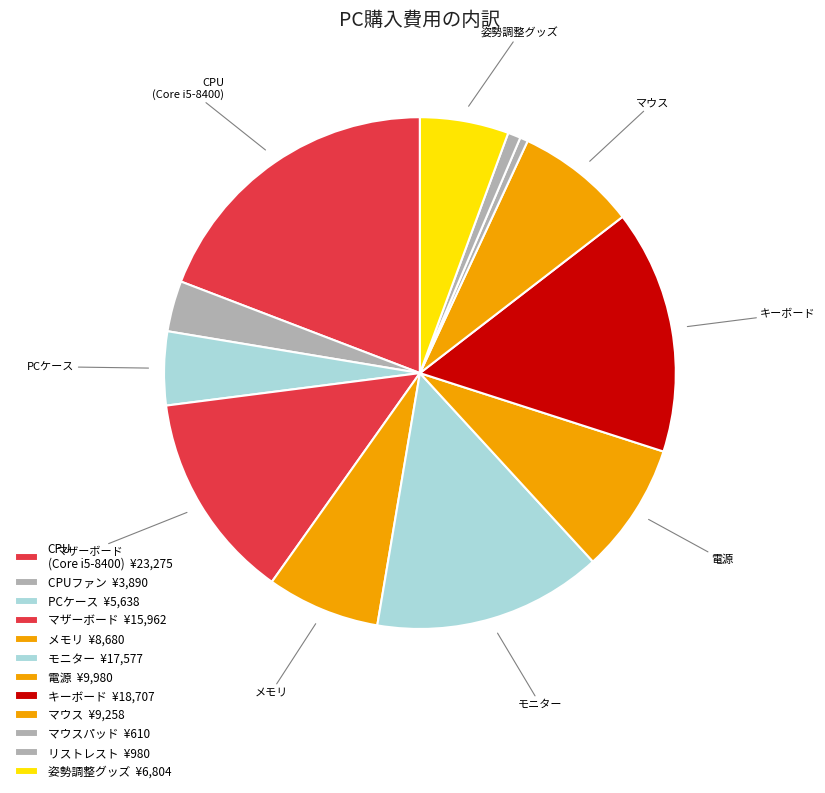

Is there a majority slice in this chart?

No